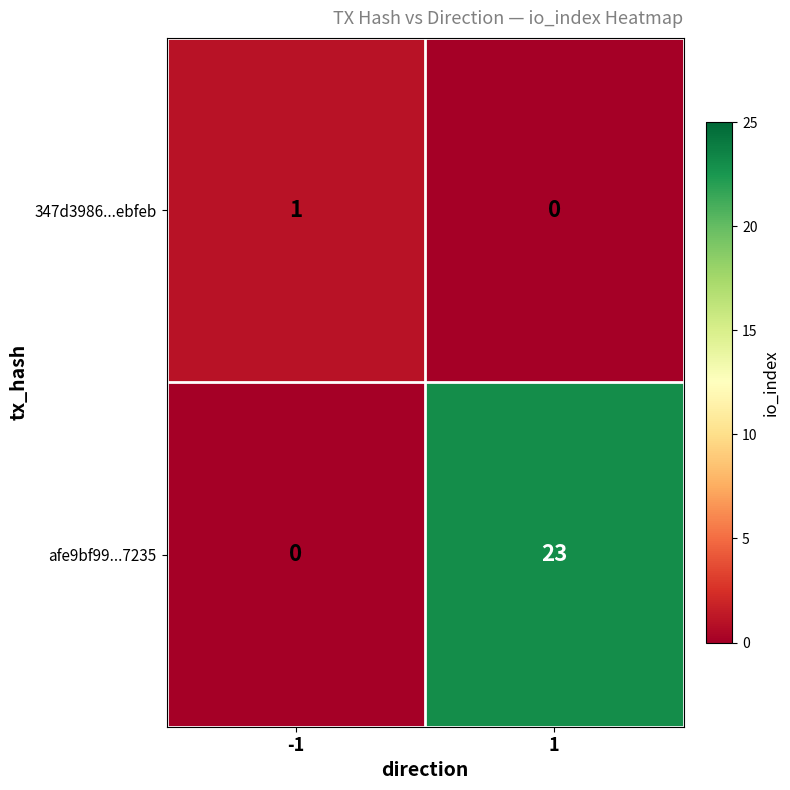

How many data points in afe9bf99...7235 are less than 23?

1